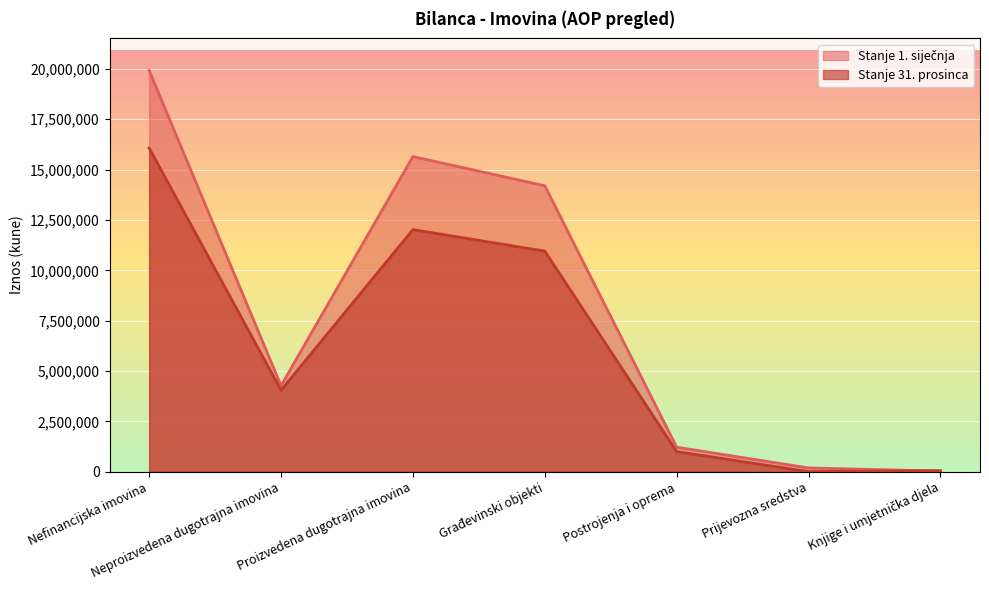

Rank the categories by Stanje 31. prosinca value from lowest to highest.

Prijevozna sredstva, Knjige i umjetnička djela, Postrojenja i oprema, Neproizvedena dugotrajna imovina, Građevinski objekti, Proizvedena dugotrajna imovina, Nefinancijska imovina